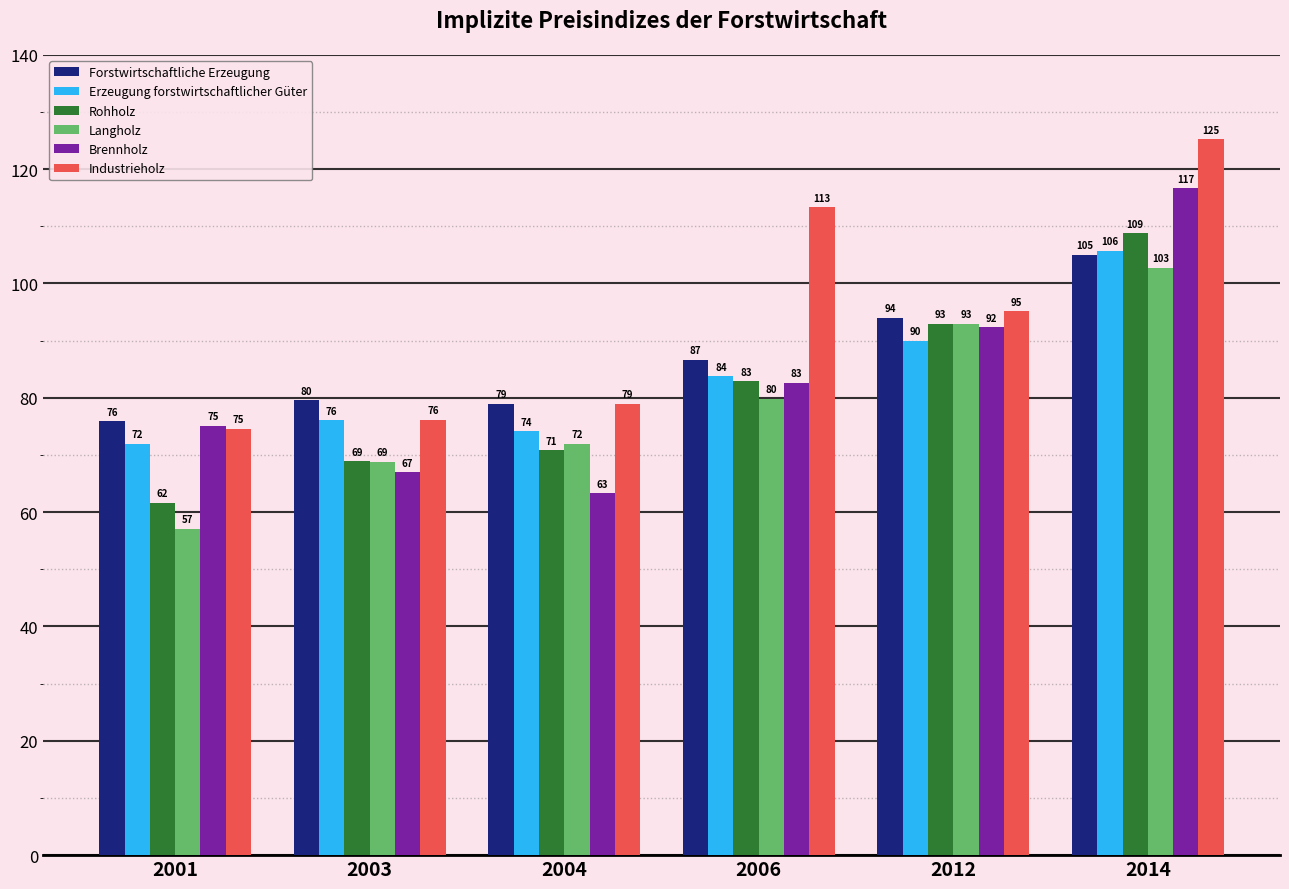

What is the minimum value for Industrieholz?

74.6